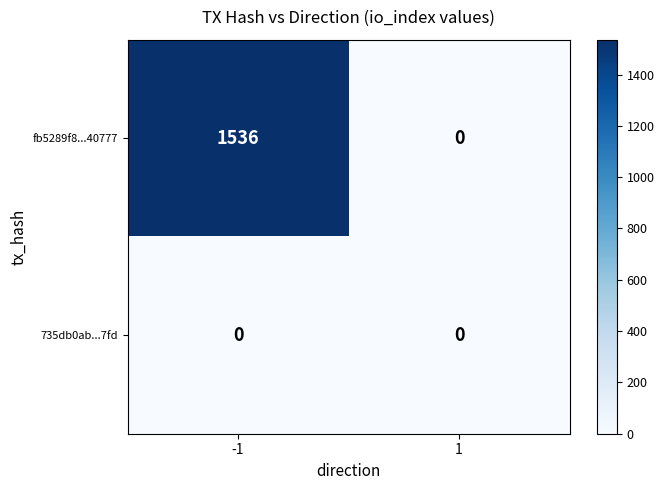

Rank the series by their average value, from highest to lowest.

fb5289f8...40777, 735db0ab...7fd